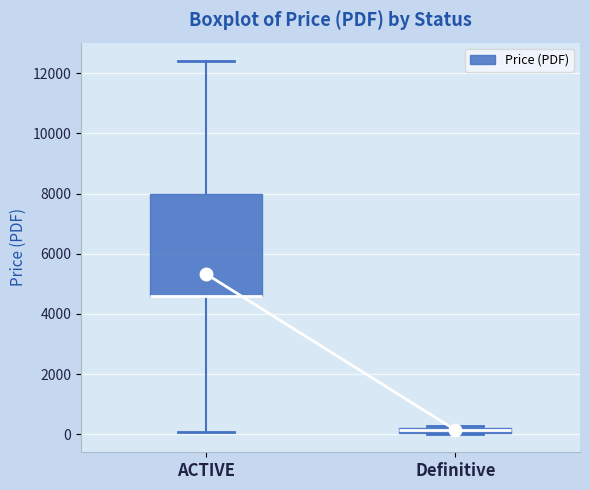

Comparing the boxes themselves (not the whiskers), which one is the tallest?

ACTIVE